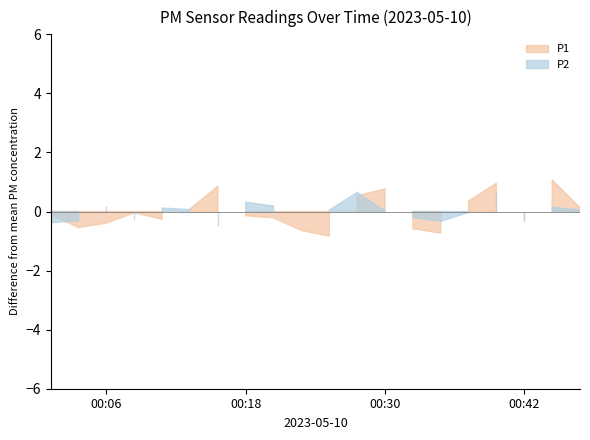

True or false: P2 has more than 1 interior local peaks.

True